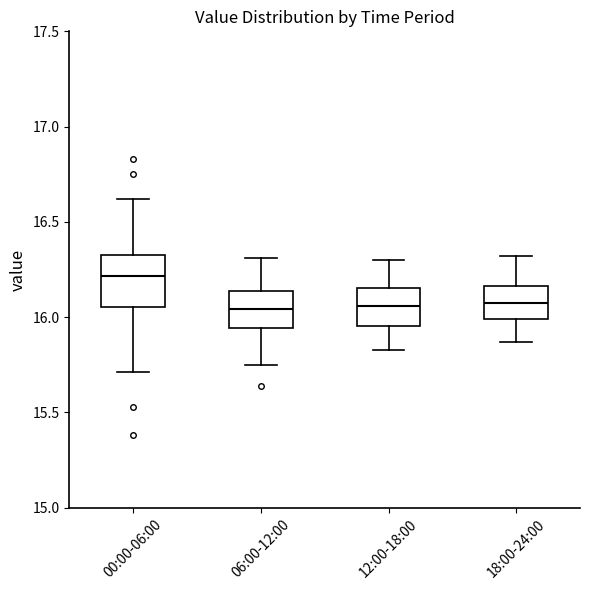

Reading left to right, transcribe this box plot: for each box, give where its median line is, the range the box spans, and where its two whiskers end, as read against the y-axis. The values are not printed on the chart, so give them approximately, as read against the axis.

00:00-06:00: median 16.20, box 16.05 to 16.35, whiskers 15.70 to 16.60
06:00-12:00: median 16.05, box 15.95 to 16.15, whiskers 15.75 to 16.30
12:00-18:00: median 16.05, box 15.95 to 16.15, whiskers 15.85 to 16.30
18:00-24:00: median 16.10, box 16.00 to 16.15, whiskers 15.85 to 16.30